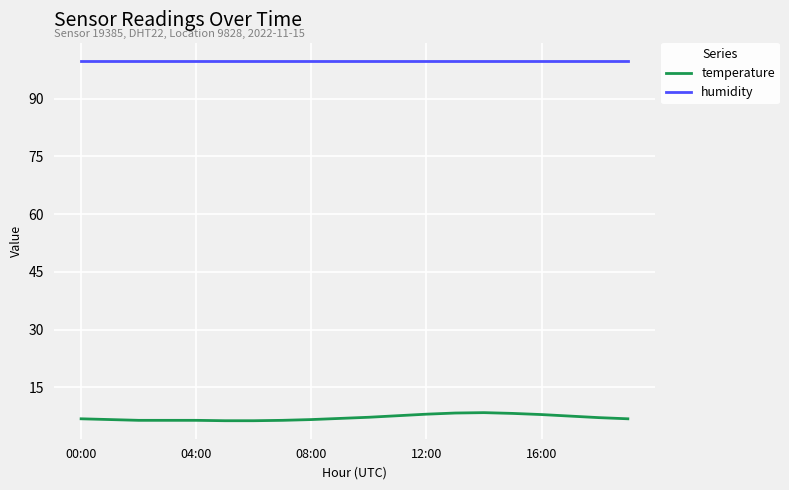

What is the highest value of the temperature series?

8.4